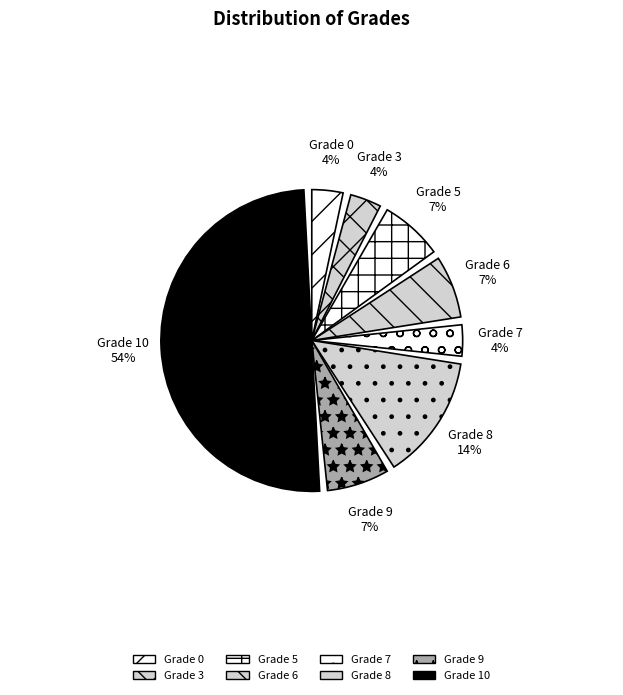

To the nearest percent, what is the combined percentage of Grade 8 and Grade 5?

21%